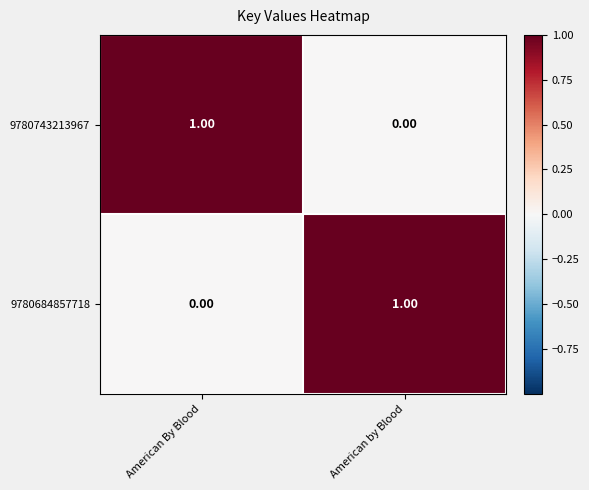

At which label does 9780684857718 reach its minimum?

American By Blood